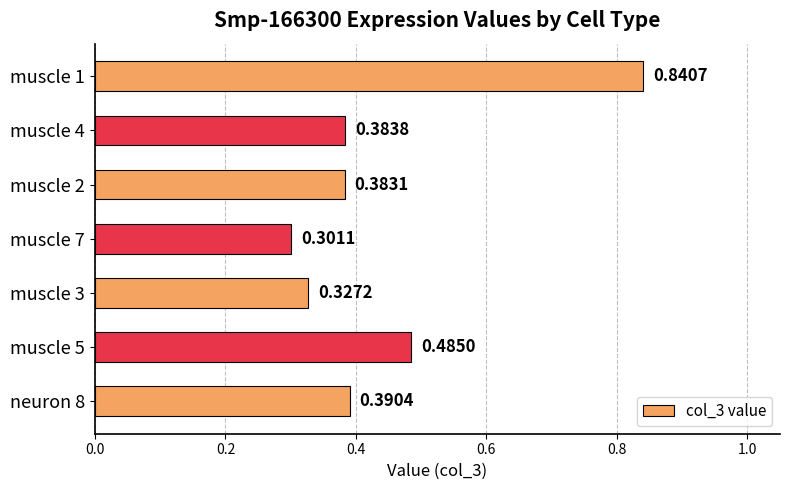

Where is the data nearest to the value 0?

muscle 7